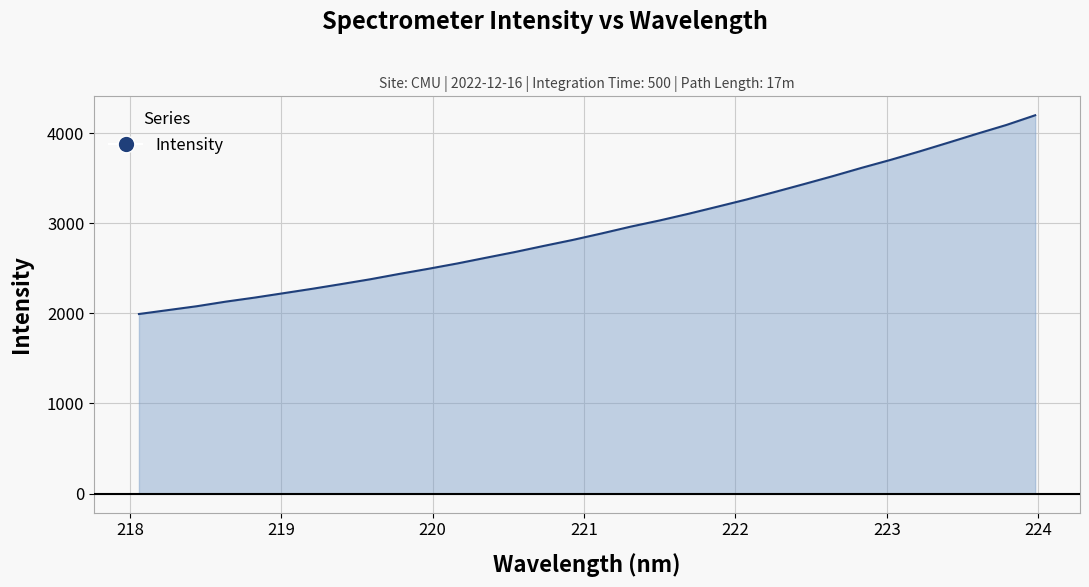

What is the maximum value shown in the chart?

4196.9